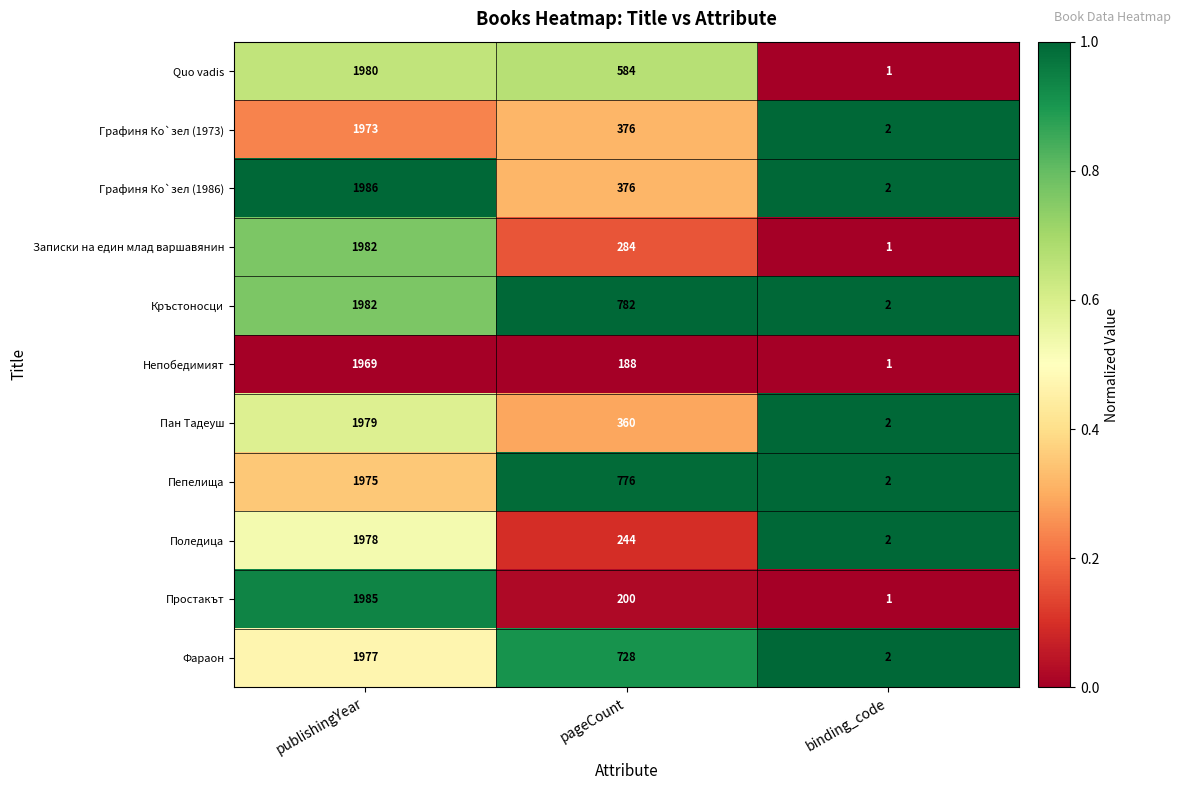

Which series changed the most between publishingYear and pageCount?

Простакът